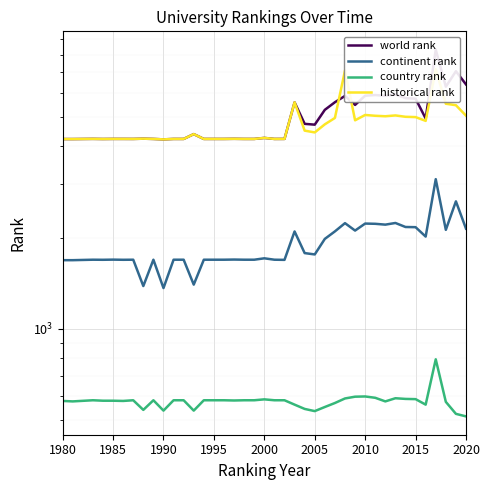

True or false: historical rank has a value of 1145.6 at 25.

False